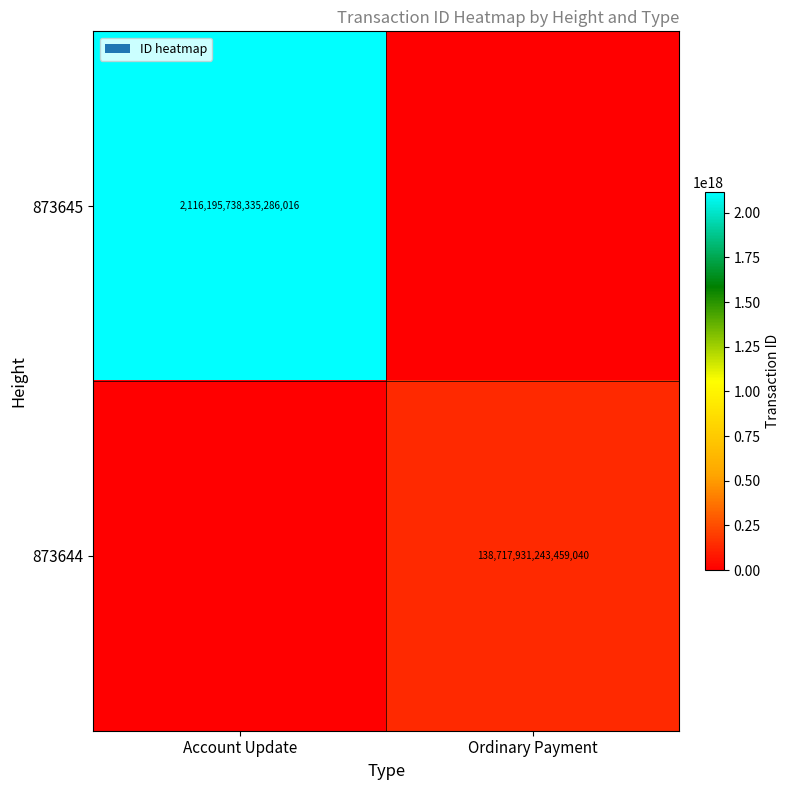

The value of 873645 at Account Update is 2116195738335286016. True or false?

True